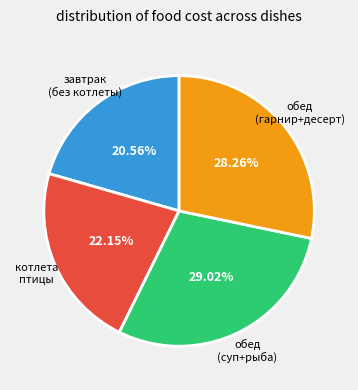

Is there a majority slice in this chart?

No